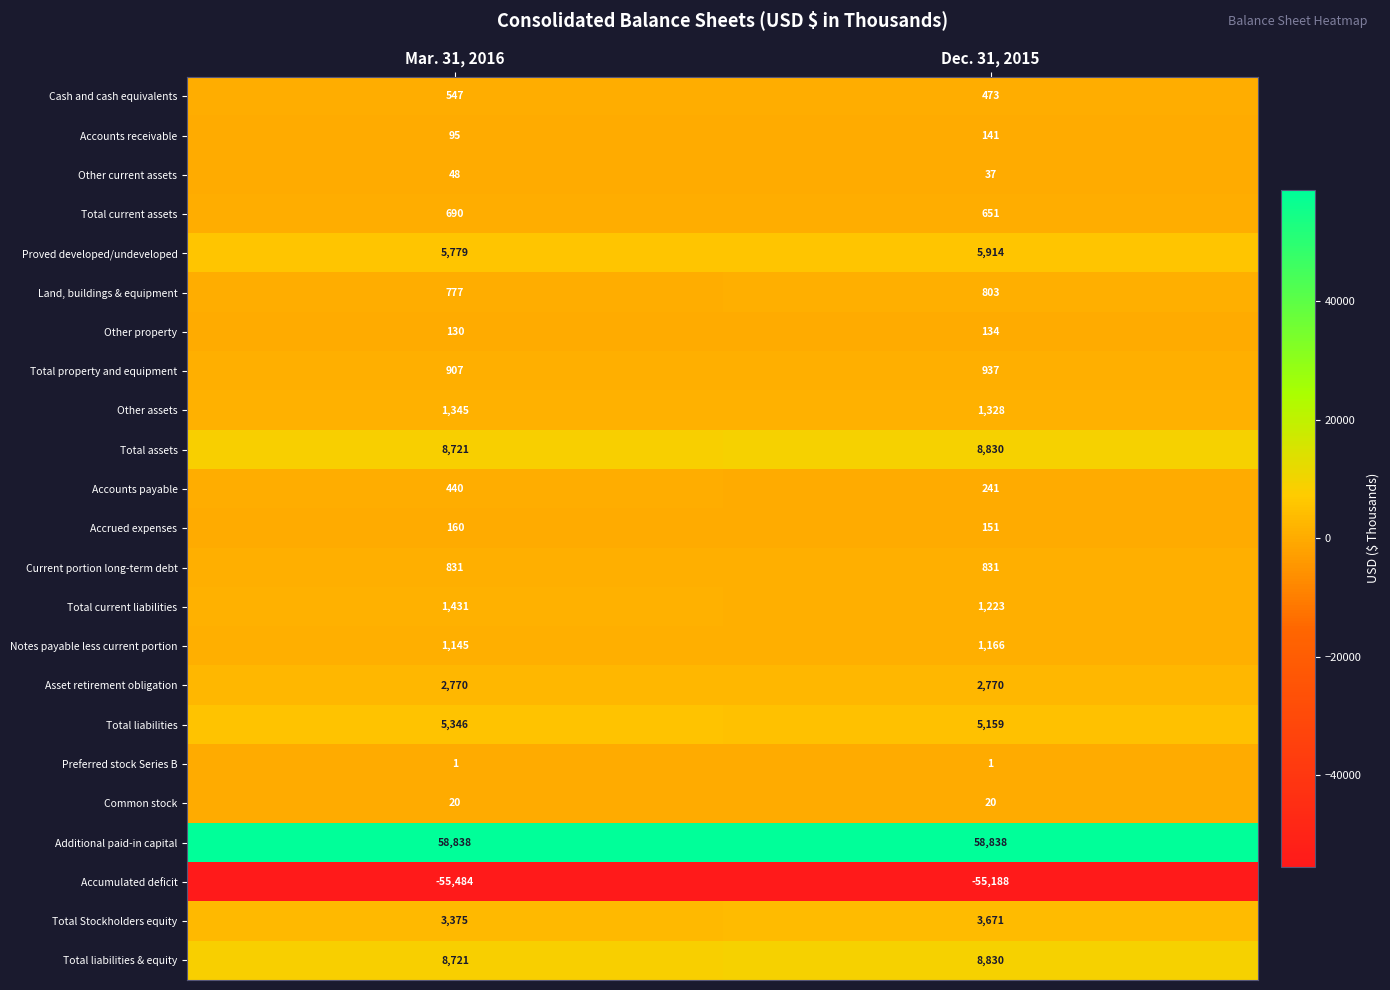

What is the spread (max minus min) of values at Mar. 31, 2016?

114322